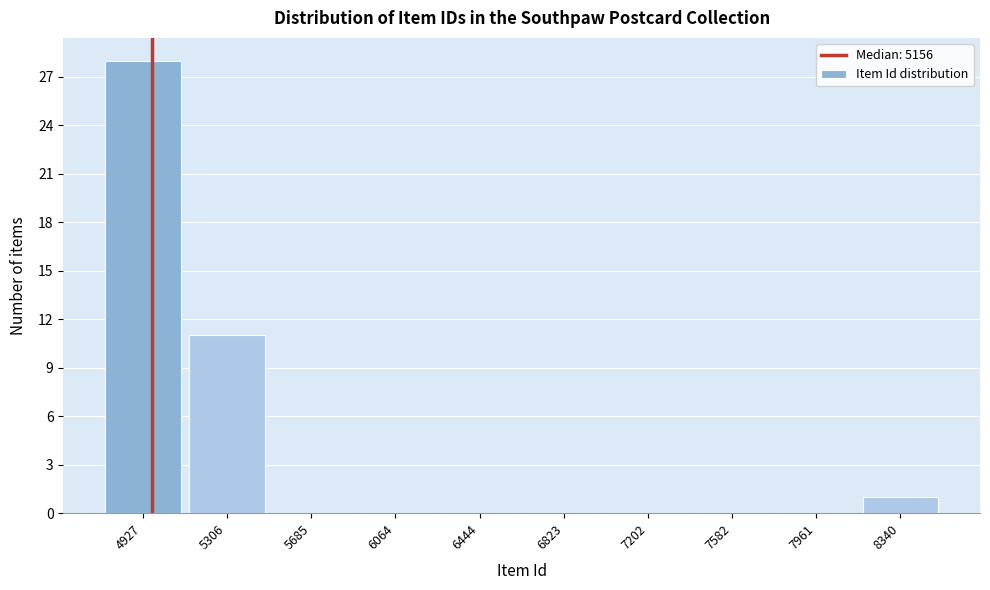

Reading left to right, list all the values displayed in this chart.

4927=28	5306=11	5685=0	6064=0	6444=0	6823=0	7202=0	7582=0	7961=0	8340=1